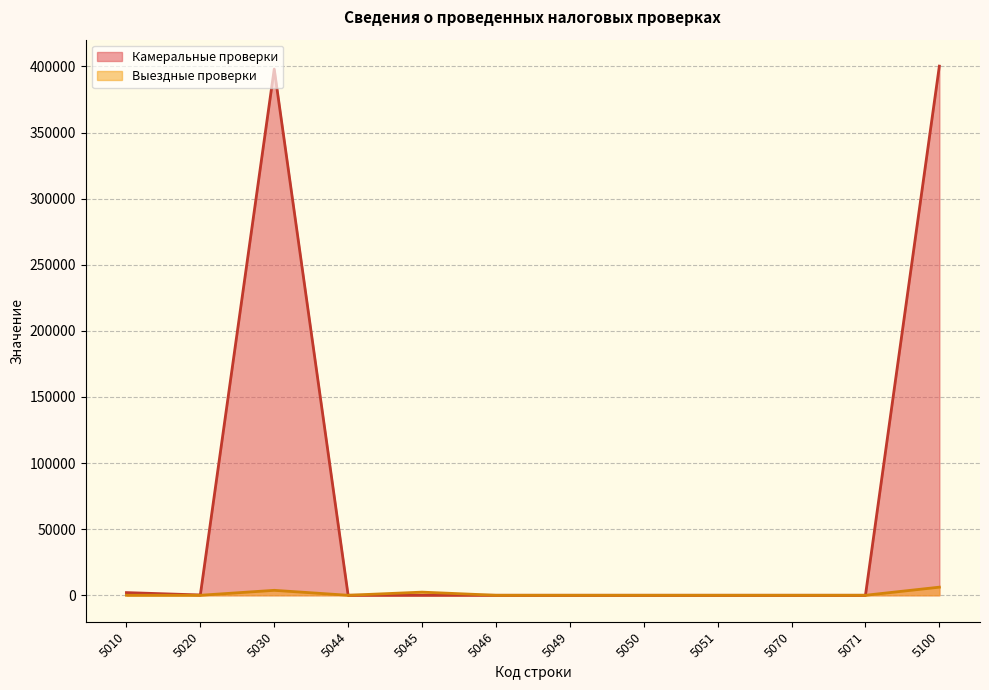

At which category is the sum across all series the highest?

5100